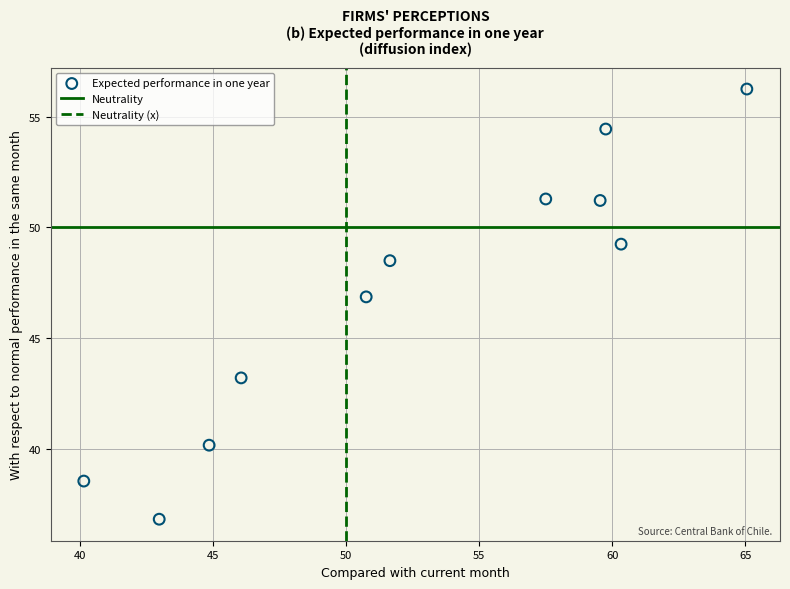

What Y value in the scatter plot is closest to 46?

46.9